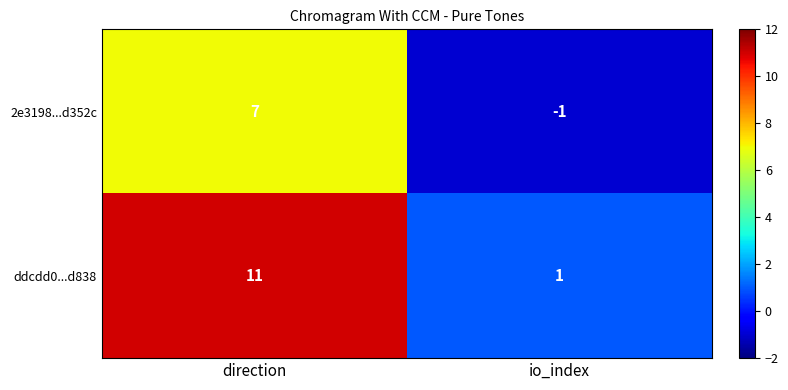

True or false: 2e3198...d352c has a value of -2 at io_index.

False